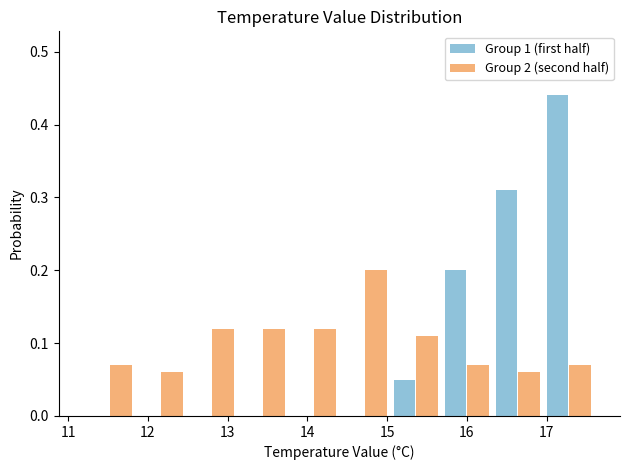

In the Group 2 (second half) series, which range on the x-axis has the tallest bar?

14.40 to 15.04